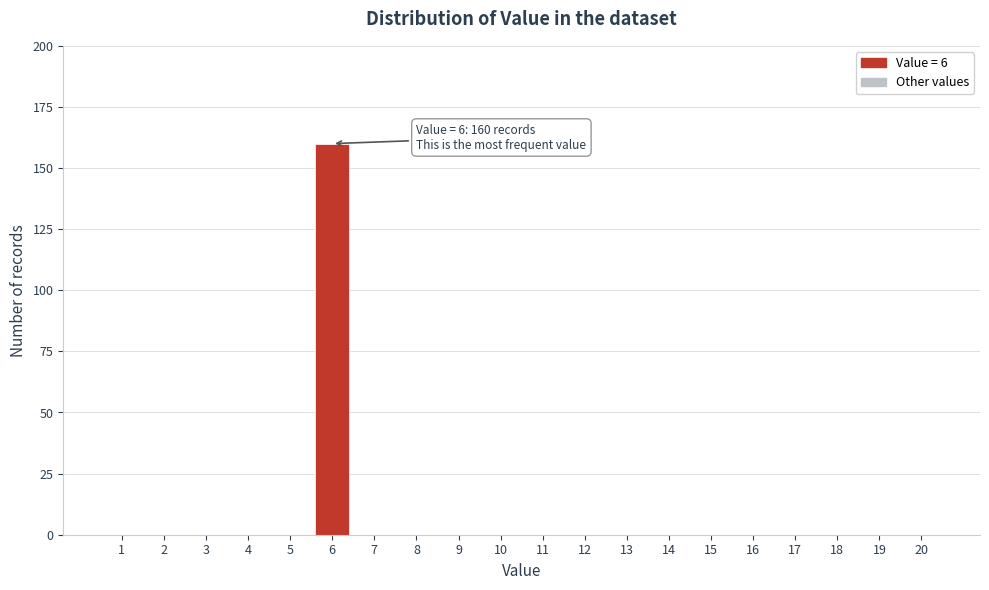

Reading left to right, extract all data points from this chart.

1=0	2=0	3=0	4=0	5=0	6=160	7=0	8=0	9=0	10=0	11=0	12=0	13=0	14=0	15=0	16=0	17=0	18=0	19=0	20=0